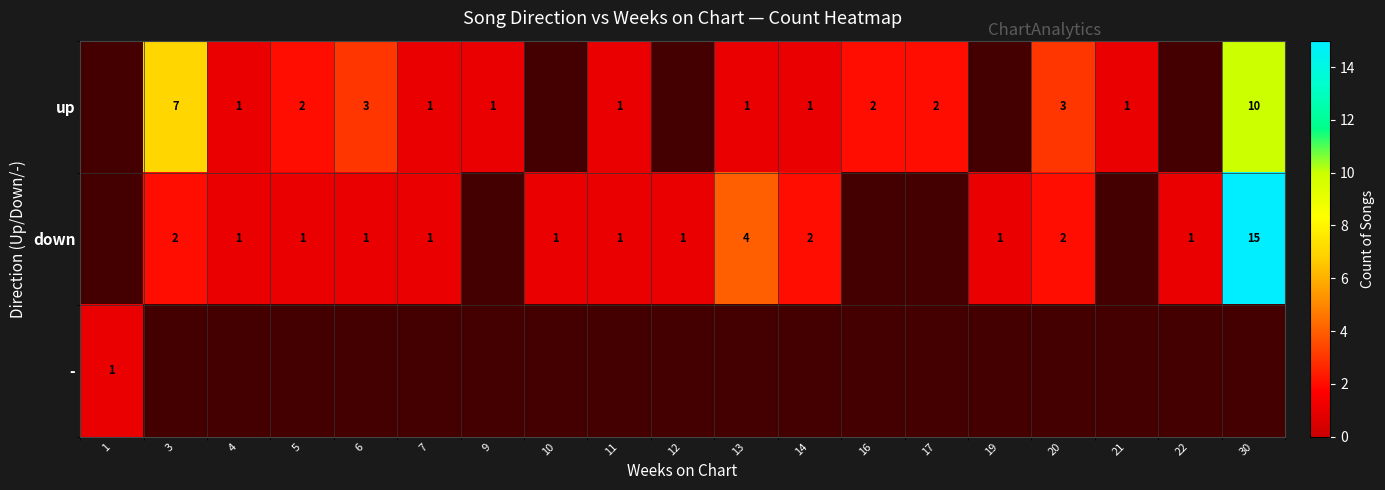

What is the greatest value displayed?

15.0